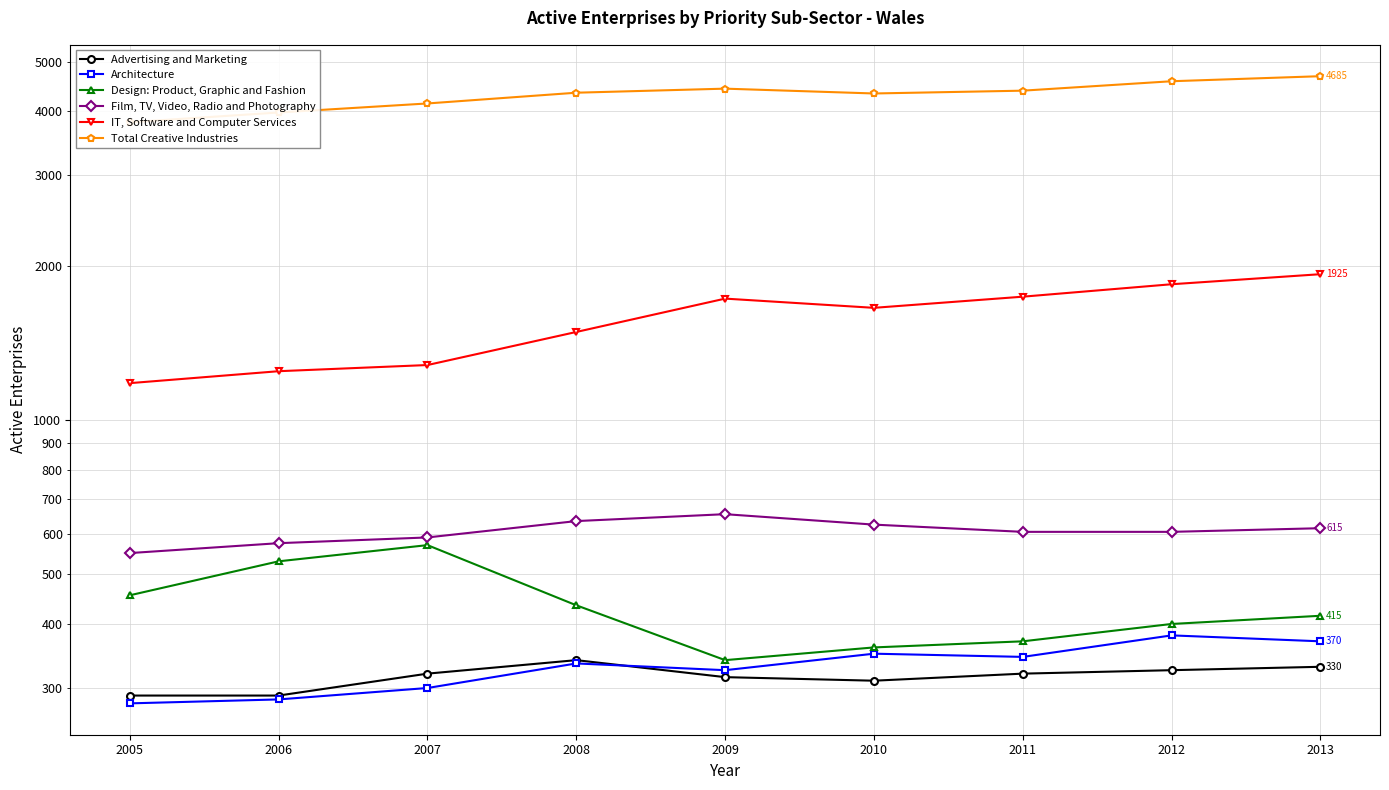

Which series changed the most between 2011 and 2012?

Total Creative Industries